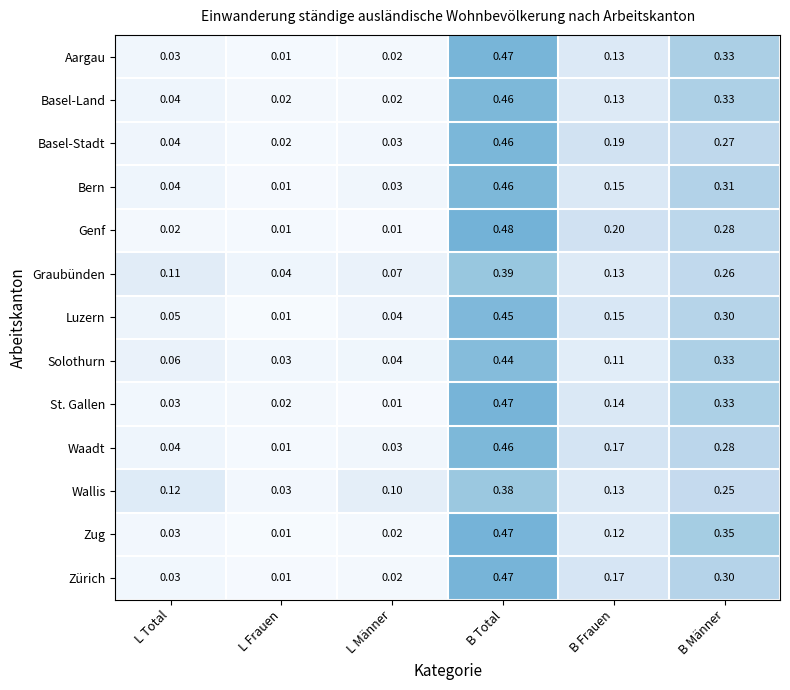

Which category has the lowest value in the Aargau series?

L Frauen